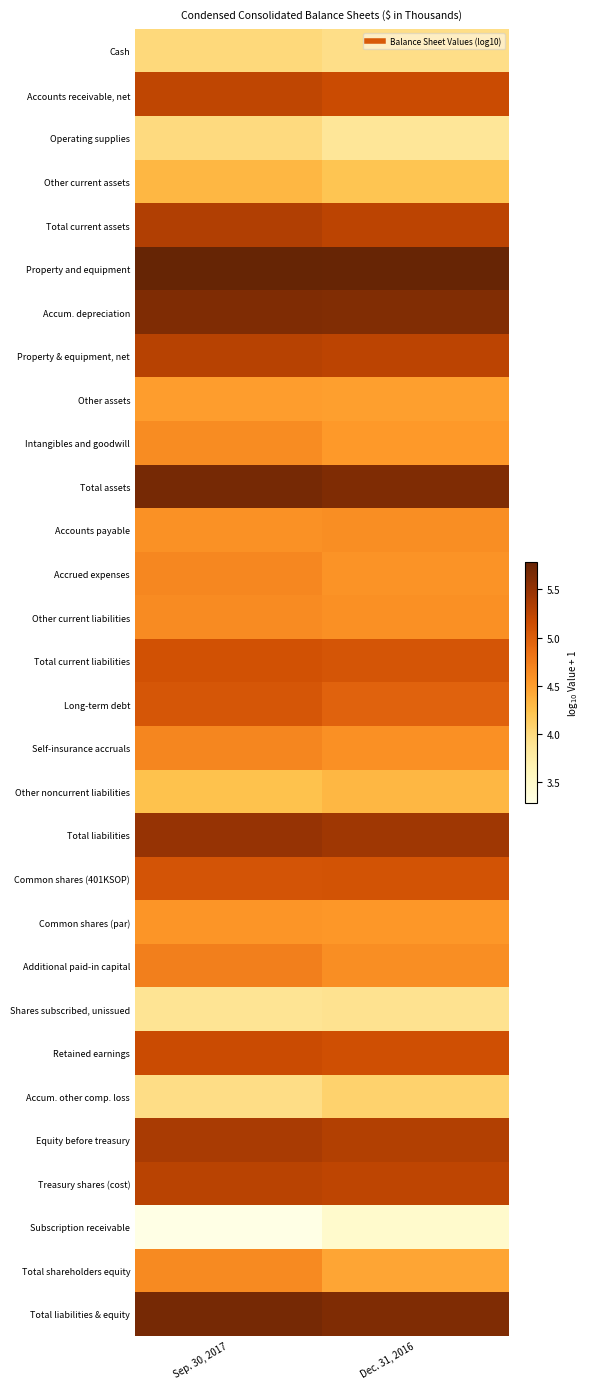

List the series in order of their peak value, highest first.

Property and equipment, Total assets, Total liabilities & equity, Accum. depreciation, Total liabilities, Equity before treasury, Total current assets, Property & equipment, net, Treasury shares (cost), Accounts receivable, net, Retained earnings, Total current liabilities, Common shares (401KSOP), Long-term debt, Additional paid-in capital, Self-insurance accruals, Accrued expenses, Total shareholders equity, Other current liabilities, Intangibles and goodwill, Accounts payable, Common shares (par), Other assets, Other current assets, Other noncurrent liabilities, Accum. other comp. loss, Cash, Operating supplies, Shares subscribed, unissued, Subscription receivable